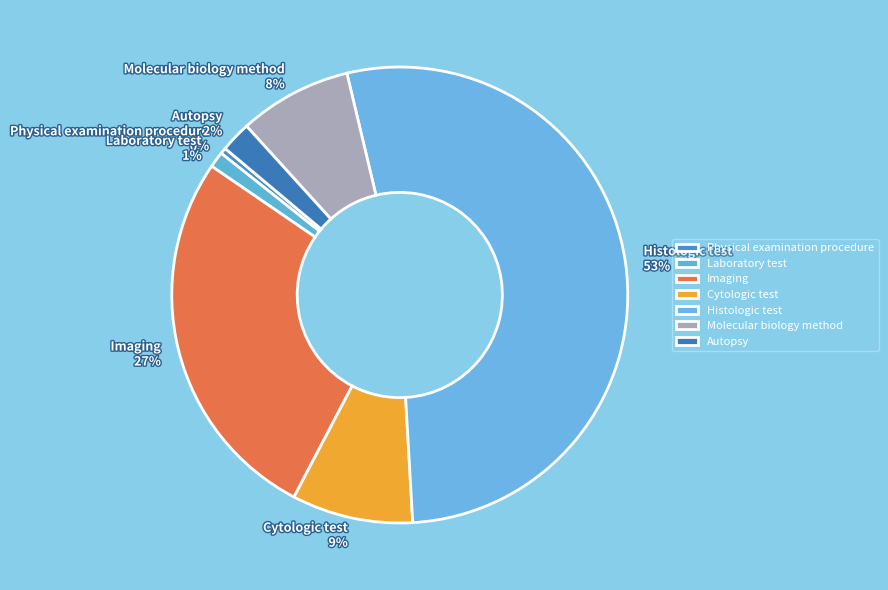

To the nearest percent, what is the difference between the Imaging and Histologic test slice percentages?

26%